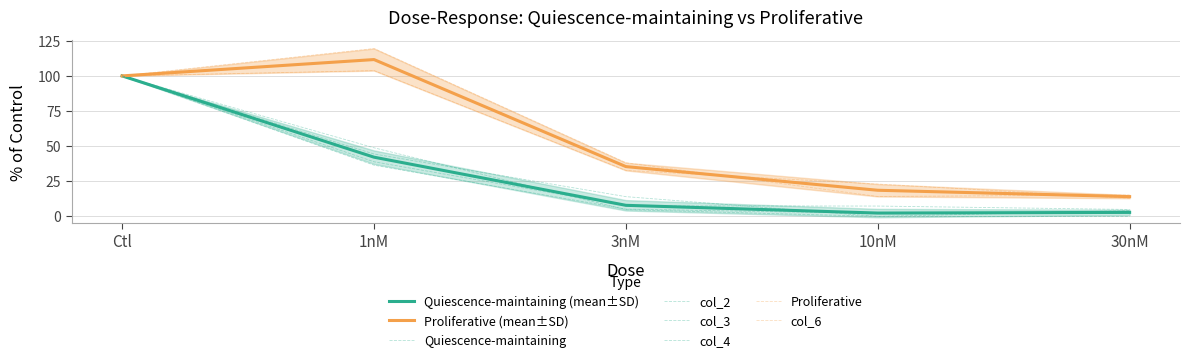

Read the col_3 value at 30nM.

4.9